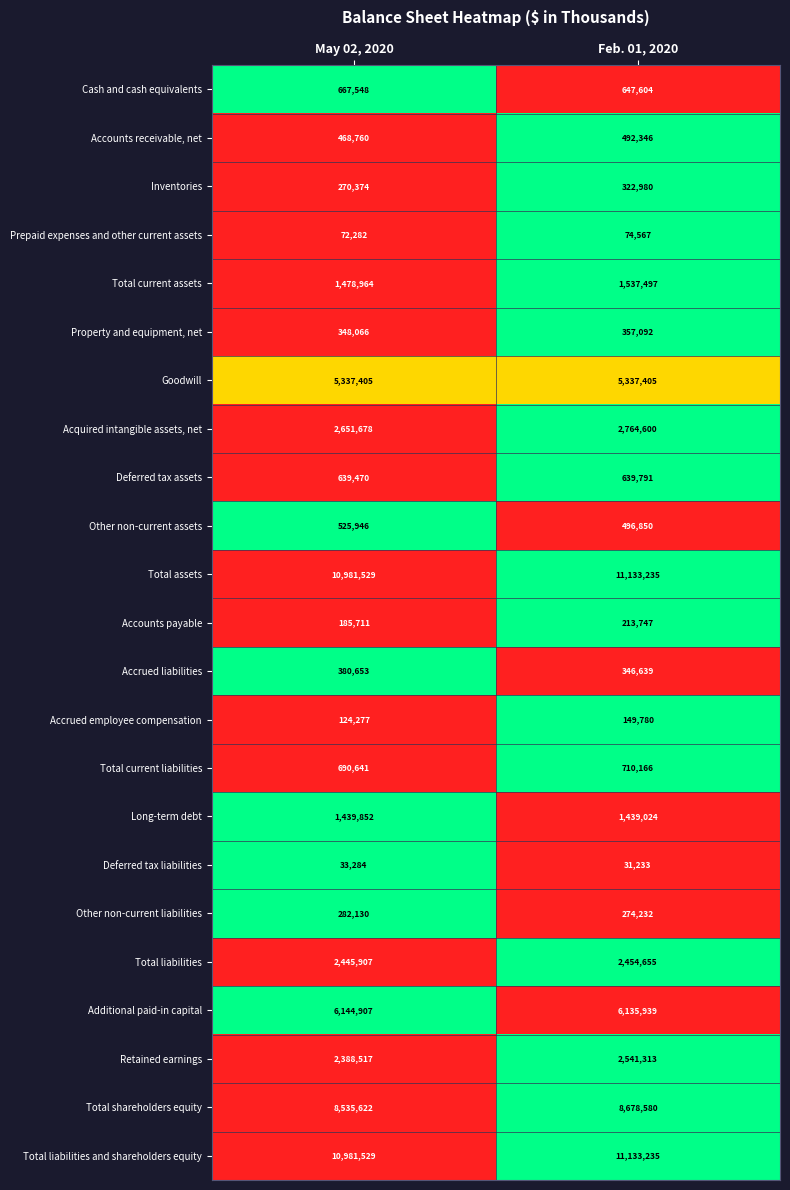

What is the average value of the Accrued liabilities series?

363646